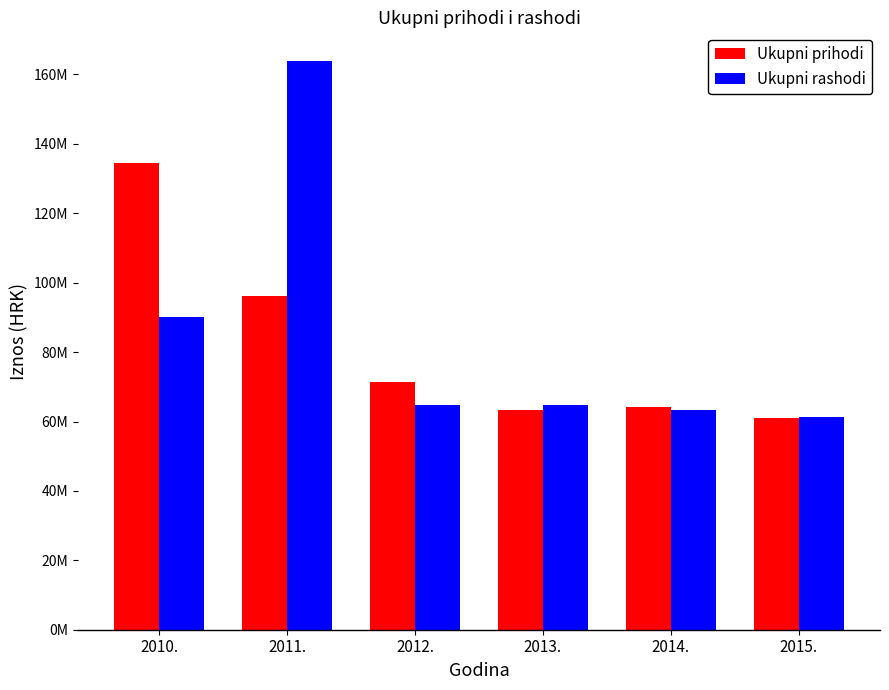

Rank the series by their maximum value, from highest to lowest.

Ukupni rashodi, Ukupni prihodi